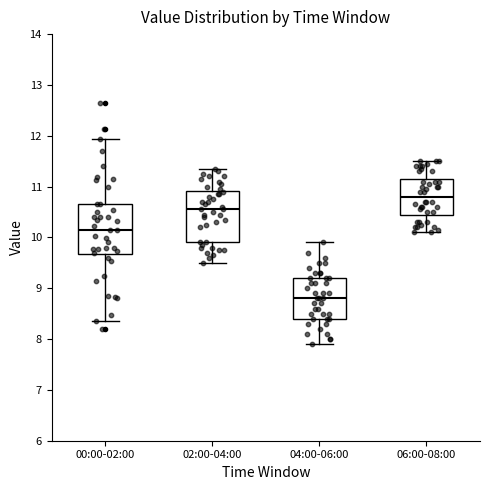

Reading left to right, transcribe this box plot: for each box, give where its median line is, the range the box spans, and where its two whiskers end, as read against the y-axis. The values are not printed on the chart, so give them approximately, as read against the axis.

00:00-02:00: median 10.2, box 9.7 to 10.7, whiskers 8.4 to 11.9
02:00-04:00: median 10.6, box 9.9 to 10.9, whiskers 9.5 to 11.4
04:00-06:00: median 8.8, box 8.4 to 9.2, whiskers 7.9 to 9.9
06:00-08:00: median 10.8, box 10.5 to 11.2, whiskers 10.1 to 11.5